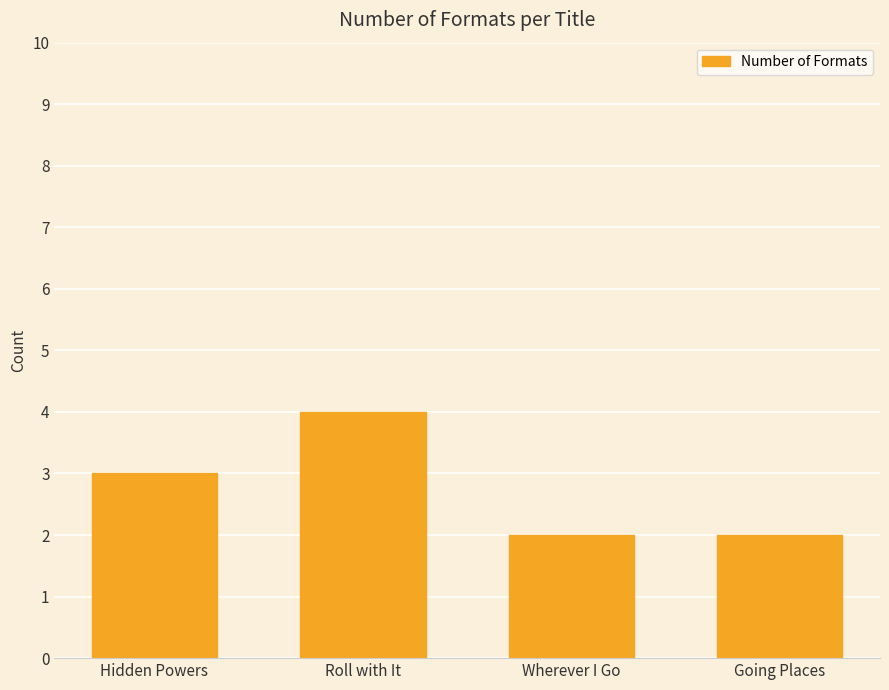

What is the average value?

3